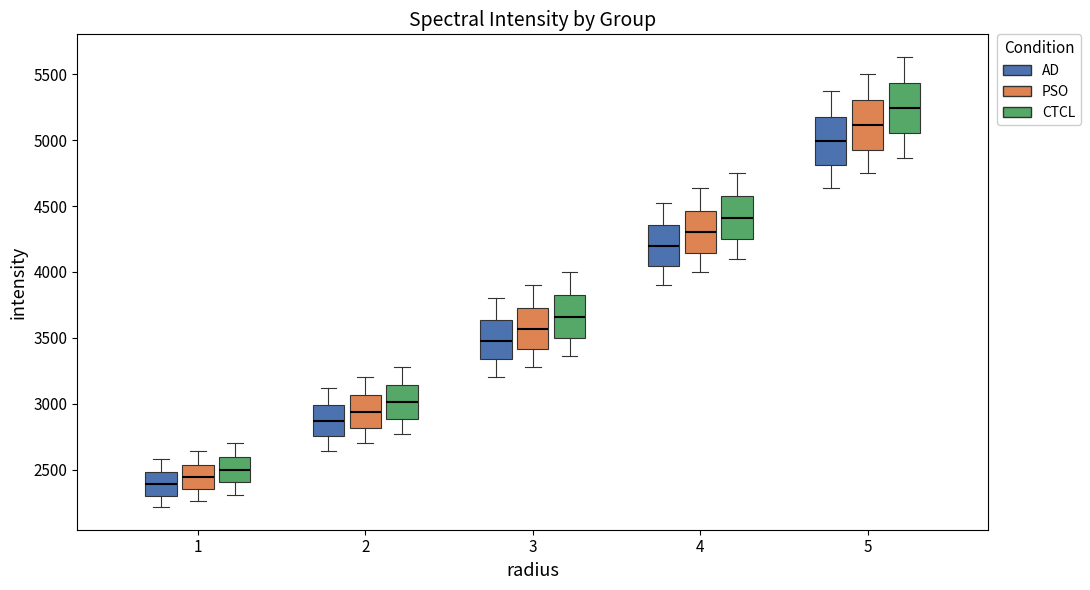

Reading left to right, transcribe this box plot: for each box, give where its median line is, the range the box spans, and where its two whiskers end, as read against the y-axis. The values are not printed on the chart, so give them approximately, as read against the axis.

1 (AD): median 2400, box 2300 to 2500, whiskers 2200 to 2600
1 (PSO): median 2450, box 2350 to 2550, whiskers 2250 to 2650
1 (CTCL): median 2500, box 2400 to 2600, whiskers 2300 to 2700
2 (AD): median 2850, box 2750 to 3000, whiskers 2650 to 3100
2 (PSO): median 2950, box 2800 to 3050, whiskers 2700 to 3200
2 (CTCL): median 3000, box 2900 to 3150, whiskers 2750 to 3300
3 (AD): median 3500, box 3350 to 3650, whiskers 3200 to 3800
3 (PSO): median 3550, box 3400 to 3750, whiskers 3300 to 3900
3 (CTCL): median 3650, box 3500 to 3800, whiskers 3350 to 4000
4 (AD): median 4200, box 4050 to 4350, whiskers 3900 to 4500
4 (PSO): median 4300, box 4150 to 4450, whiskers 4000 to 4650
4 (CTCL): median 4400, box 4250 to 4600, whiskers 4100 to 4750
5 (AD): median 5000, box 4800 to 5200, whiskers 4650 to 5350
5 (PSO): median 5100, box 4950 to 5300, whiskers 4750 to 5500
5 (CTCL): median 5250, box 5050 to 5450, whiskers 4850 to 5650